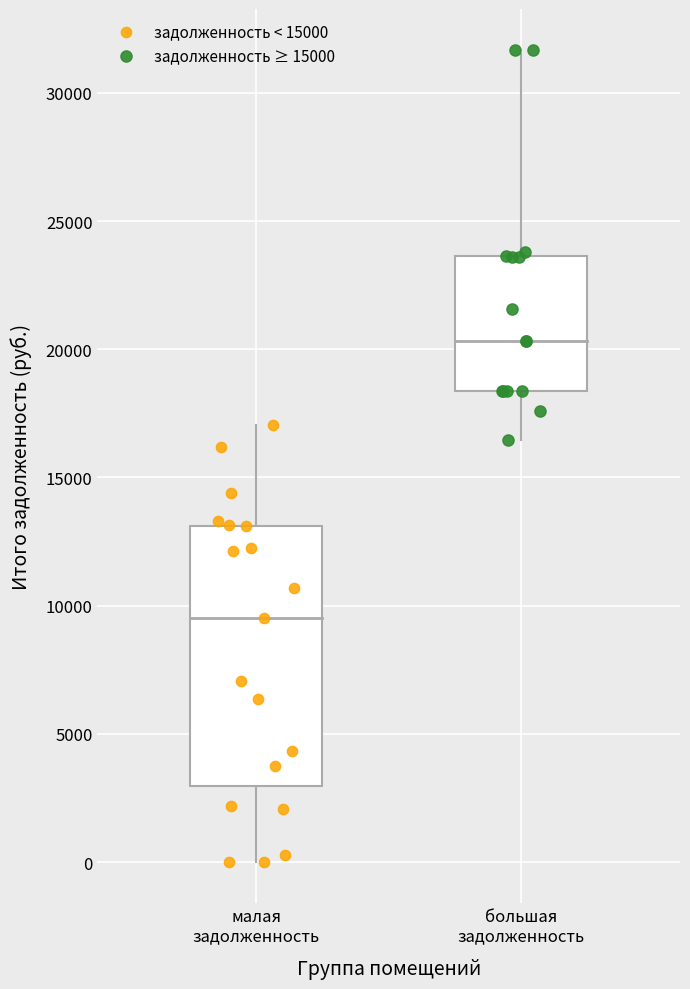

Which series reaches the minimum Y coordinate?

задолженность < 15000